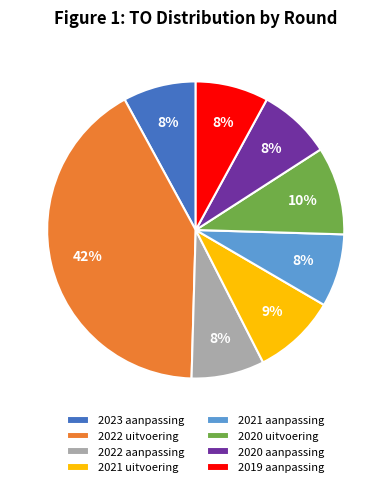

Combined, do 2022 aanpassing and 2021 aanpassing account for over 50%?

No